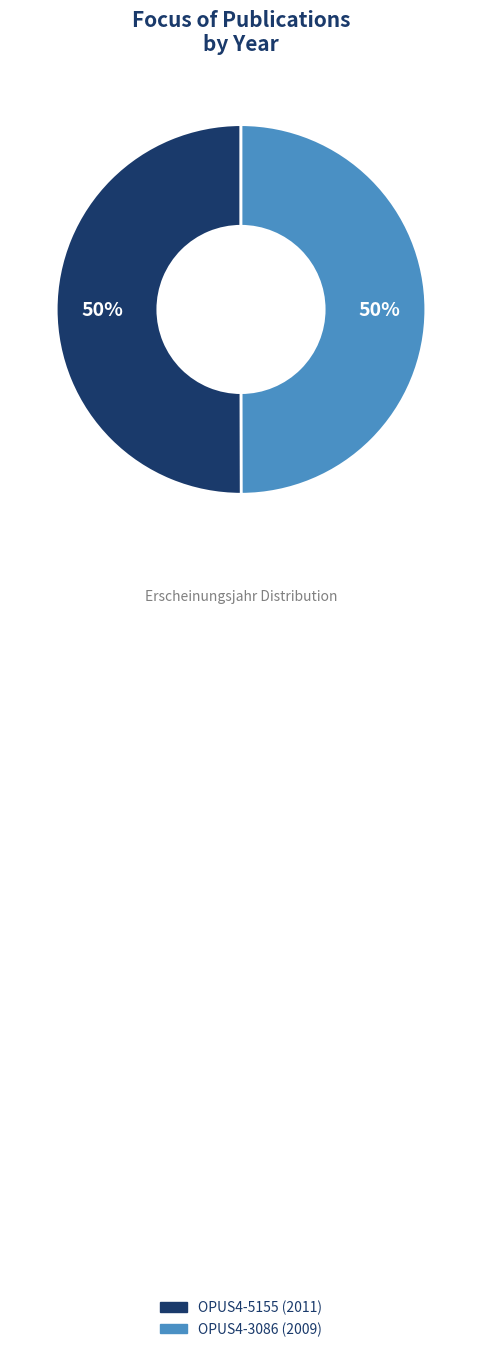

To the nearest percent, what percentage of the pie is OPUS4-5155?

50%